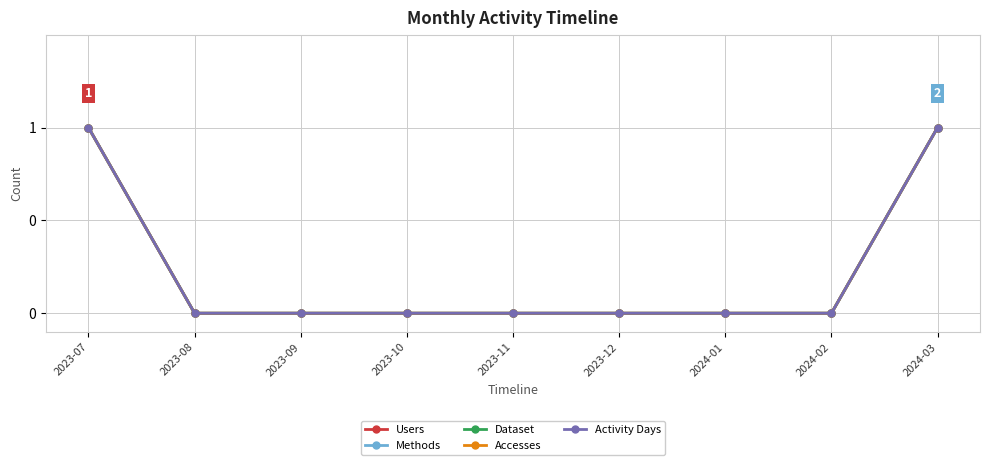

What is the label of the 3rd point from the right?

2024-01